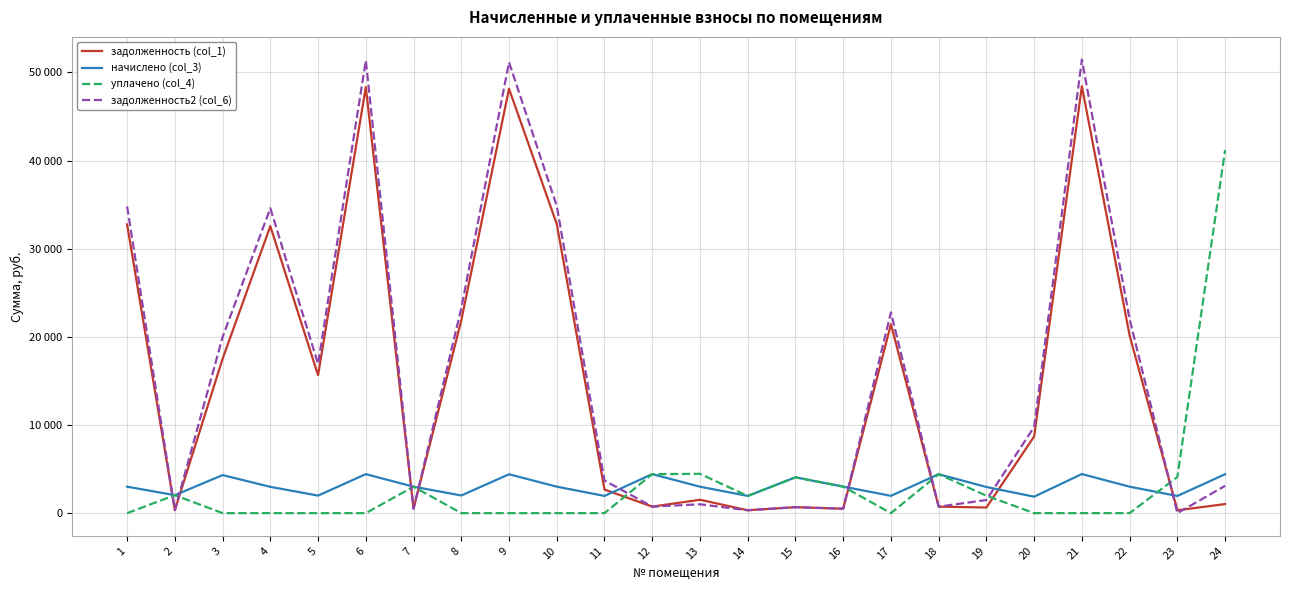

What is the greatest value displayed?

51464.3